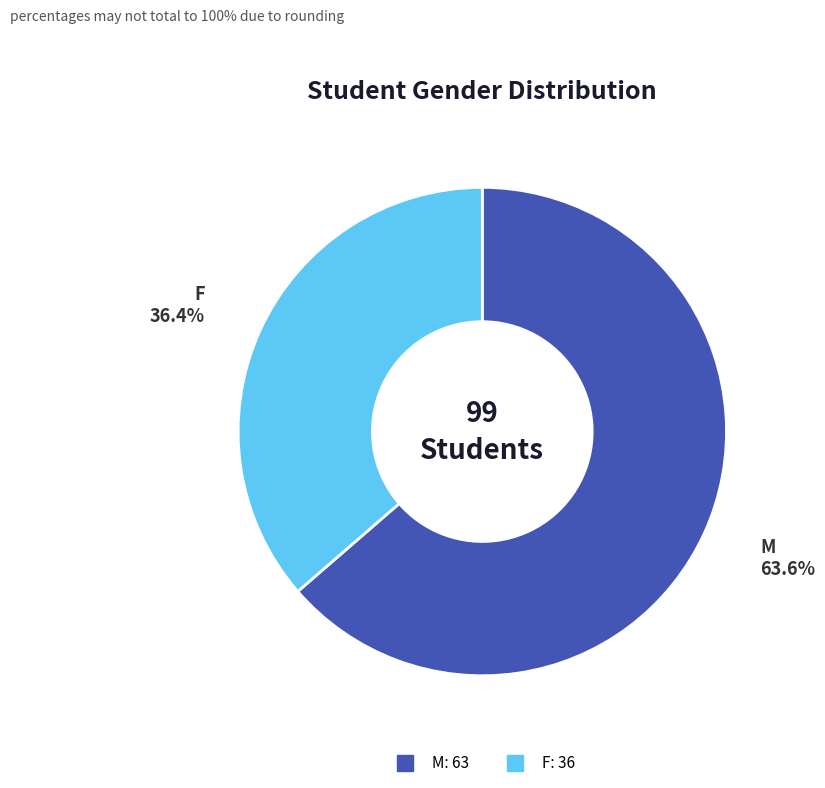

Between M and F, which is larger?

M